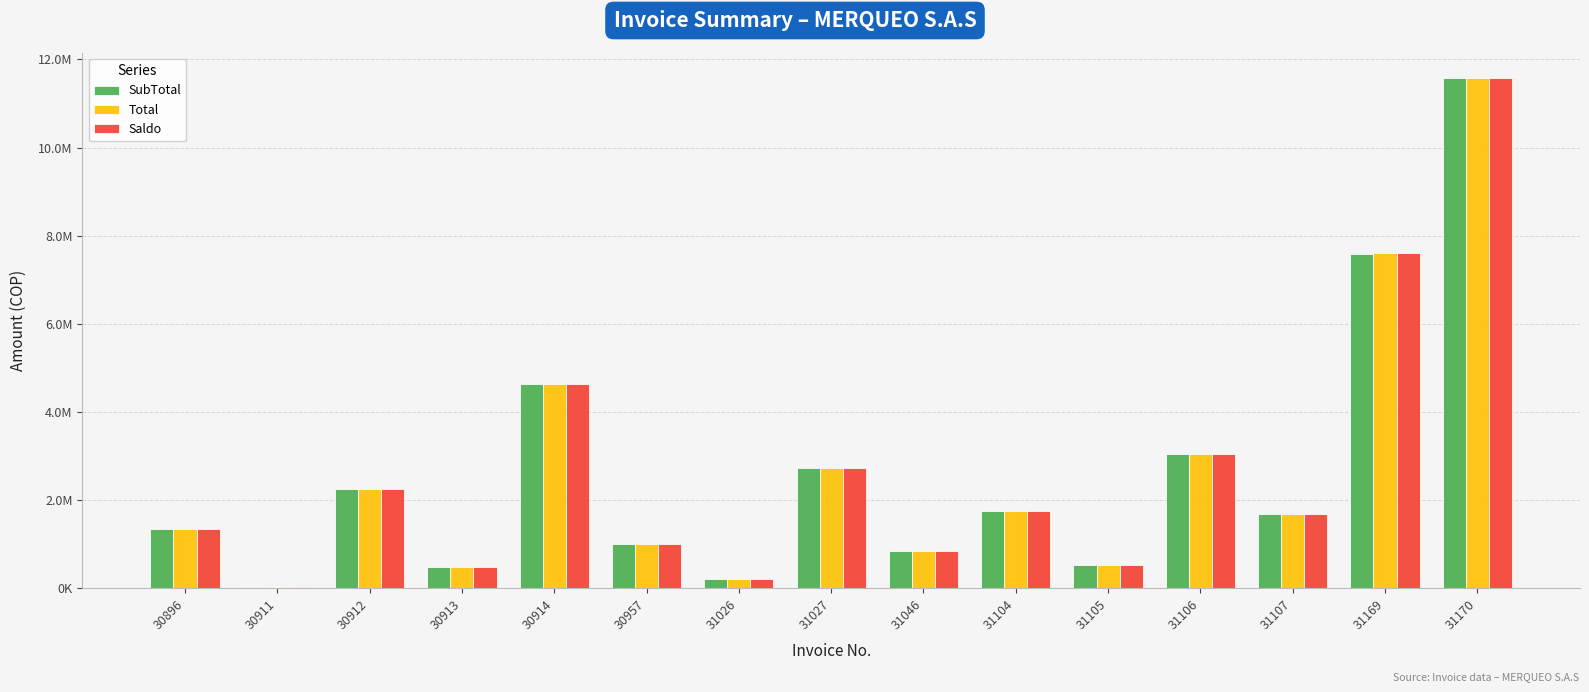

The Total series shows 1311553.7 at 30914. True or false?

False